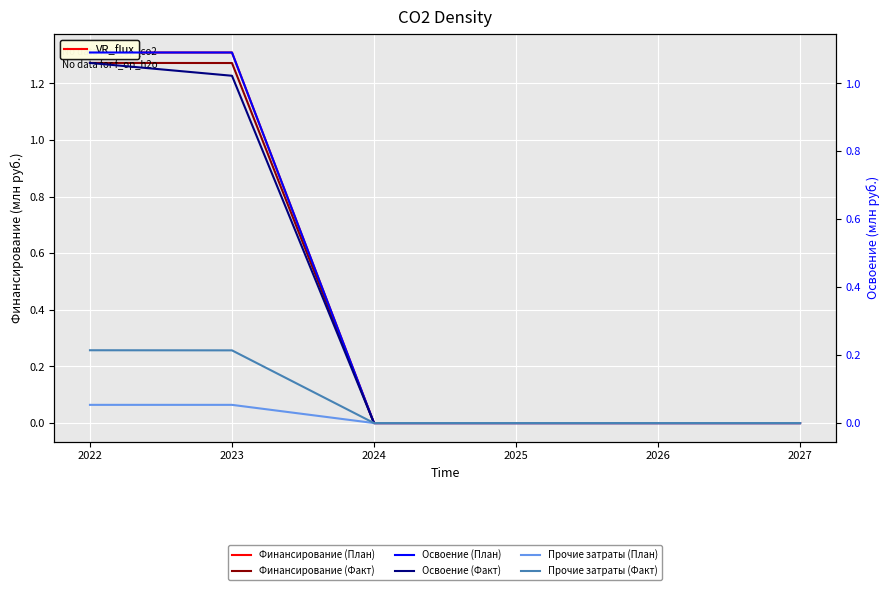

True or false: Освоение (Факт) and Прочие затраты (Факт) cross at least once.

False